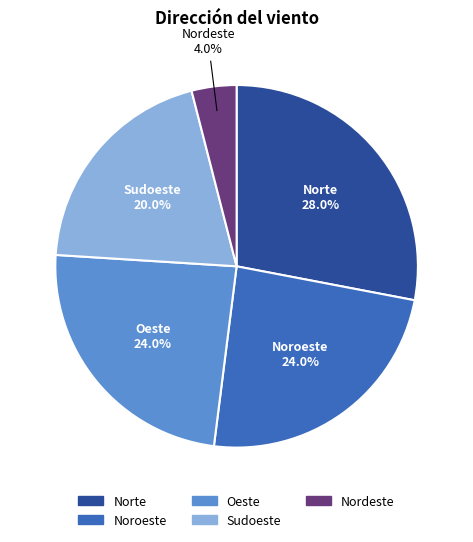

What percentage do Nordeste and Oeste together represent?

28.0%